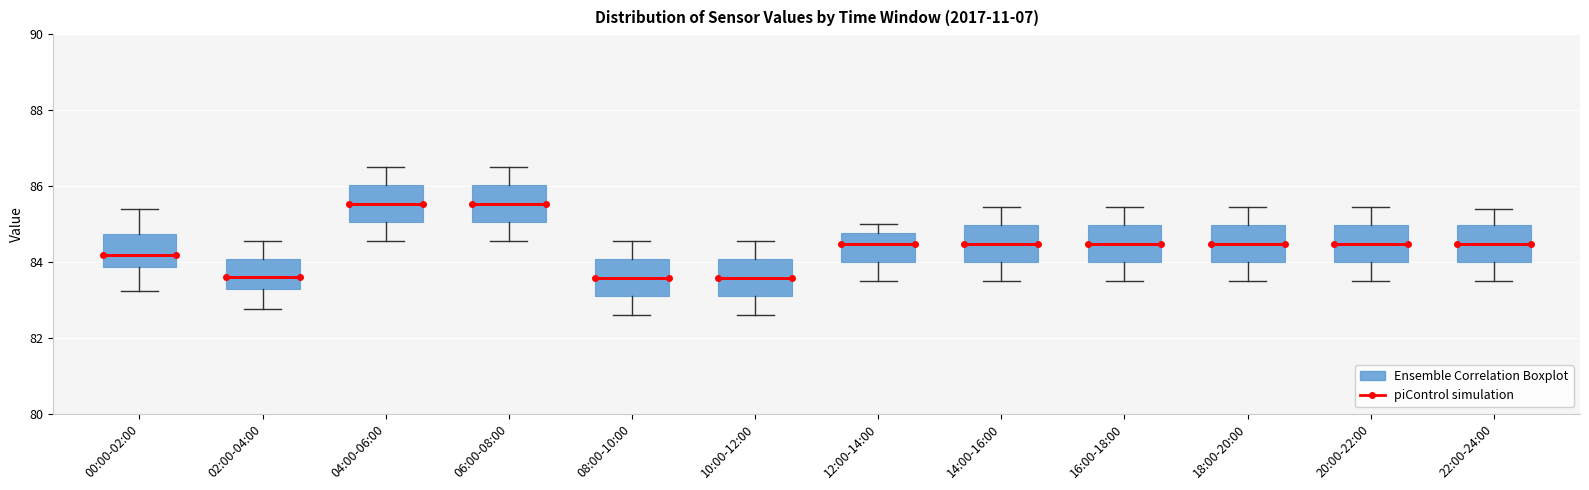

Reading left to right, read every box against the y-axis: the position of its median line, the range the box covers, and the ends of its whiskers. The values are not printed on the chart, so give them approximately, as read against the axis.

00:00-02:00: median 84.2, box 83.8 to 84.8, whiskers 83.2 to 85.4
02:00-04:00: median 83.6, box 83.2 to 84.0, whiskers 82.8 to 84.6
04:00-06:00: median 85.6, box 85.0 to 86.0, whiskers 84.6 to 86.6
06:00-08:00: median 85.6, box 85.0 to 86.0, whiskers 84.6 to 86.6
08:00-10:00: median 83.6, box 83.0 to 84.0, whiskers 82.6 to 84.6
10:00-12:00: median 83.6, box 83.0 to 84.0, whiskers 82.6 to 84.6
12:00-14:00: median 84.4, box 84.0 to 84.8, whiskers 83.6 to 85.0
14:00-16:00: median 84.4, box 84.0 to 85.0, whiskers 83.6 to 85.4
16:00-18:00: median 84.4, box 84.0 to 85.0, whiskers 83.6 to 85.4
18:00-20:00: median 84.4, box 84.0 to 85.0, whiskers 83.6 to 85.4
20:00-22:00: median 84.4, box 84.0 to 85.0, whiskers 83.6 to 85.4
22:00-24:00: median 84.4, box 84.0 to 85.0, whiskers 83.6 to 85.4